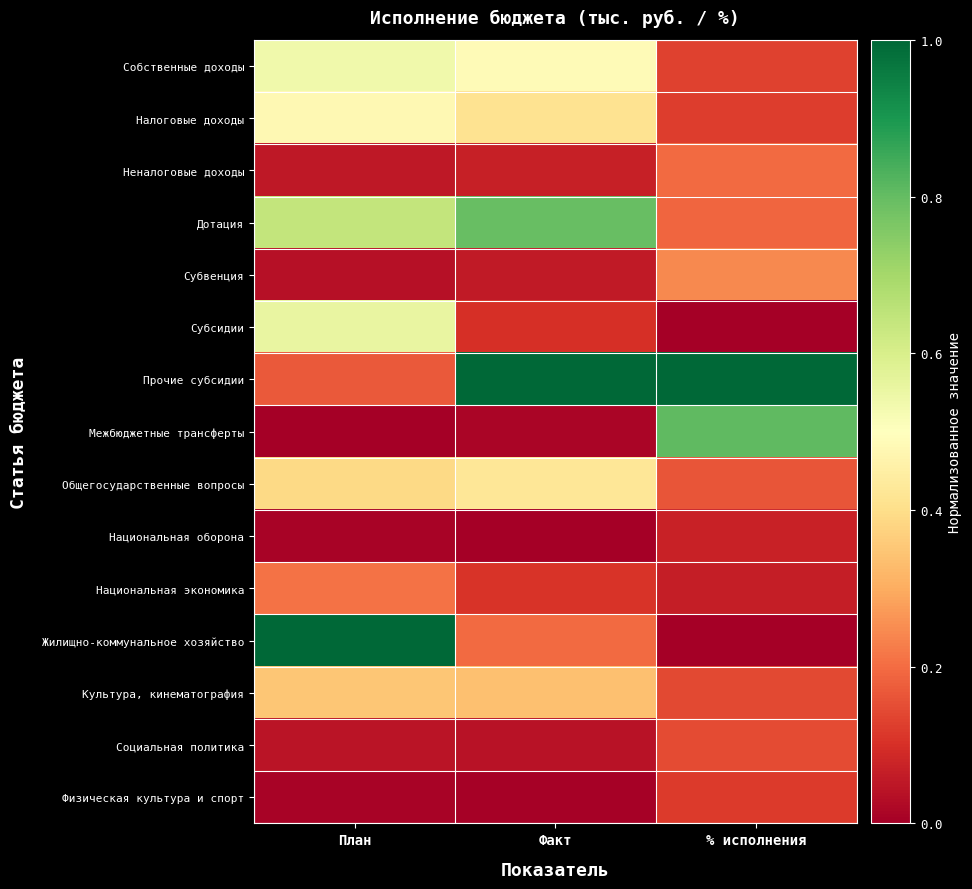

Reading left to right, list all the values displayed in this chart.

Собственные доходы: План=0.5	Факт=0.5	% исполнения=0.1
Налоговые доходы: План=0.5	Факт=0.4	% исполнения=0.1
Неналоговые доходы: План=0.1	Факт=0.1	% исполнения=0.2
Дотация: План=0.6	Факт=0.8	% исполнения=0.2
Субвенция: План=0.0	Факт=0.1	% исполнения=0.2
Субсидии: План=0.6	Факт=0.1	% исполнения=0.0
Прочие субсидии: План=0.2	Факт=1.0	% исполнения=1.0
Межбюджетные трансферты: План=0.0	Факт=0.0	% исполнения=0.8
Общегосударственные вопросы: План=0.4	Факт=0.4	% исполнения=0.2
Национальная оборона: План=0.0	Факт=0.0	% исполнения=0.1
Национальная экономика: План=0.2	Факт=0.1	% исполнения=0.1
Жилищно-коммунальное хозяйство: План=1.0	Факт=0.2	% исполнения=0.0
Культура, кинематография: План=0.3	Факт=0.3	% исполнения=0.1
Социальная политика: План=0.0	Факт=0.0	% исполнения=0.1
Физическая культура и спорт: План=0.0	Факт=0.0	% исполнения=0.1